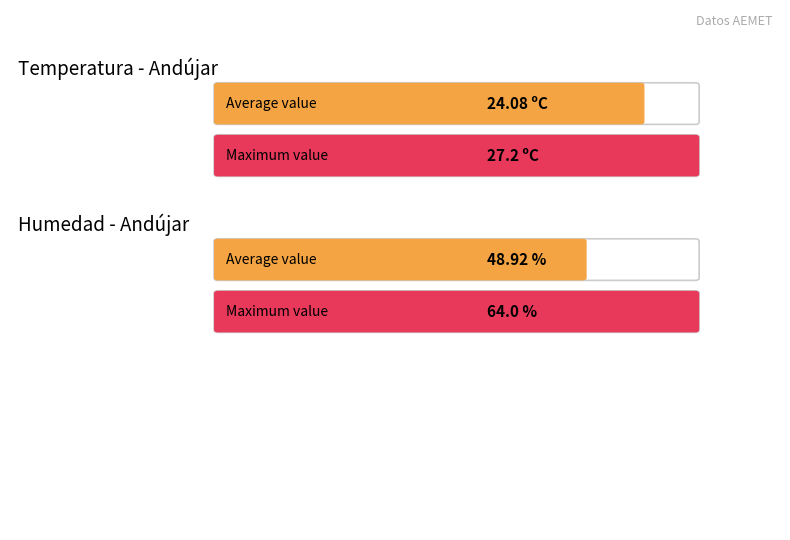

Is the value of Humedad (%) at 22:00 greater than the value of Temperatura (ºC) at 21:00?

Yes